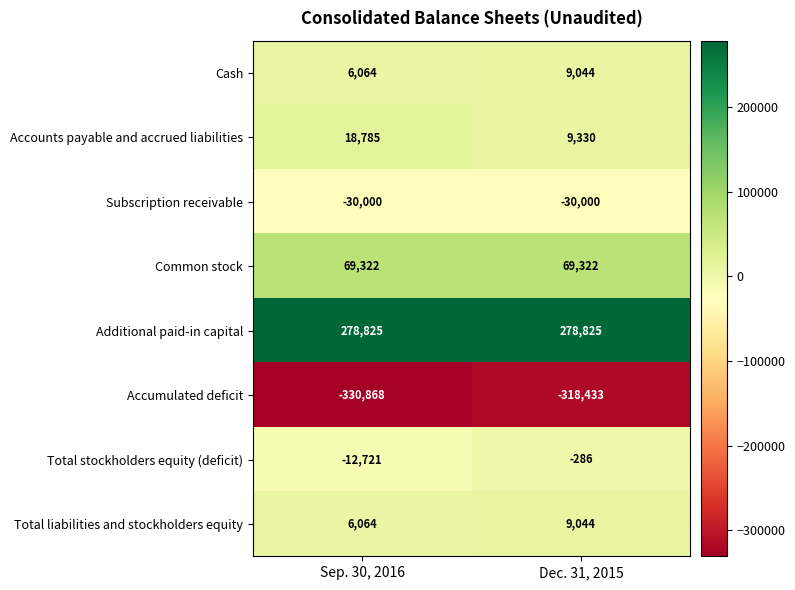

List the labels in order of Accumulated deficit value, largest first.

Dec. 31, 2015, Sep. 30, 2016